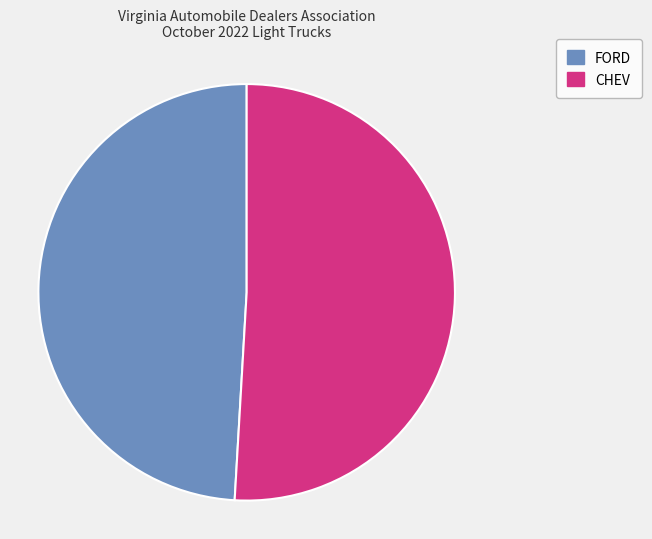

How many segments does this pie chart have?

2